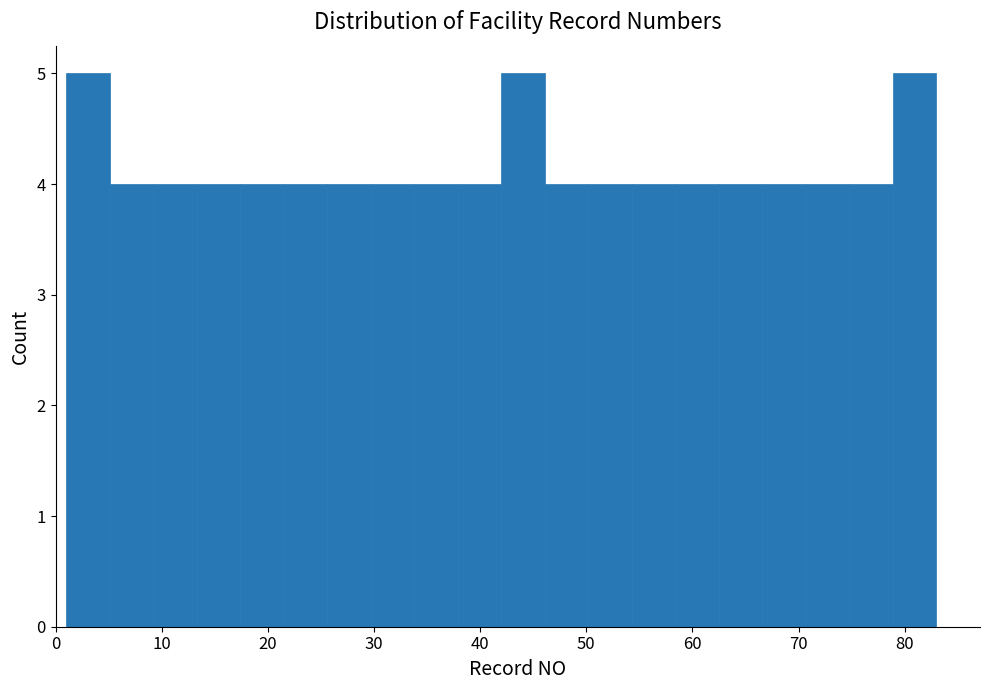

Reading left to right, transcribe this chart: for each bar, give the range it covers on the x-axis and its height. Neither the bar edges nor the heights are printed on the chart, so give them approximately, as read against the axes.

1.0 to 5.1: 5
5.1 to 9.2: 4
9.2 to 13.3: 4
13.3 to 17.4: 4
17.4 to 21.5: 4
21.5 to 25.6: 4
25.6 to 29.7: 4
29.7 to 33.8: 4
33.8 to 37.9: 4
37.9 to 42.0: 4
42.0 to 46.1: 5
46.1 to 50.2: 4
50.2 to 54.3: 4
54.3 to 58.4: 4
58.4 to 62.5: 4
62.5 to 66.6: 4
66.6 to 70.7: 4
70.7 to 74.8: 4
74.8 to 78.9: 4
78.9 to 83.0: 5